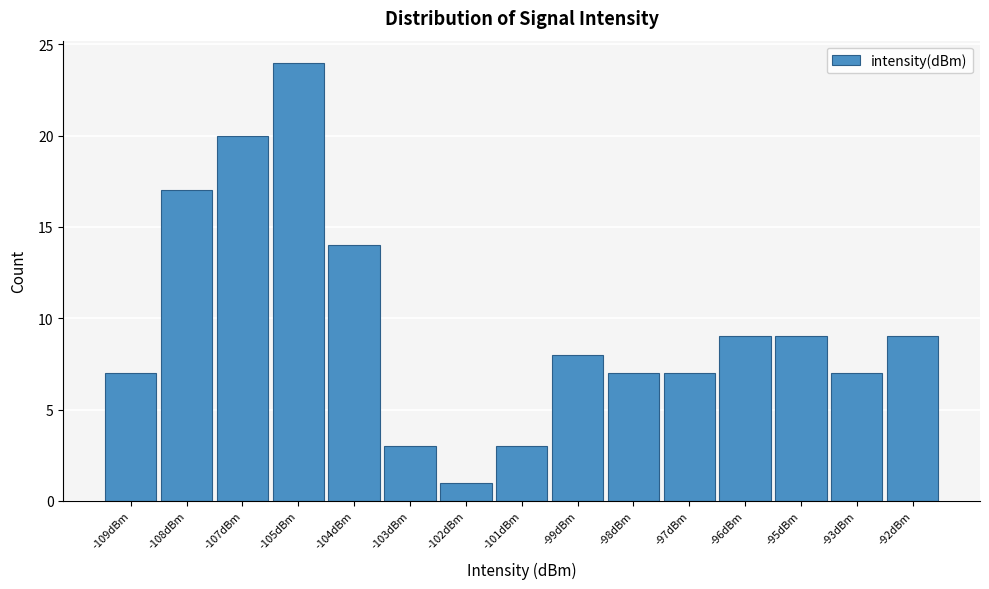

Reading left to right, what are all the values shown in this chart?

7	17	20	24	14	3	1	3	8	7	7	9	9	7	9